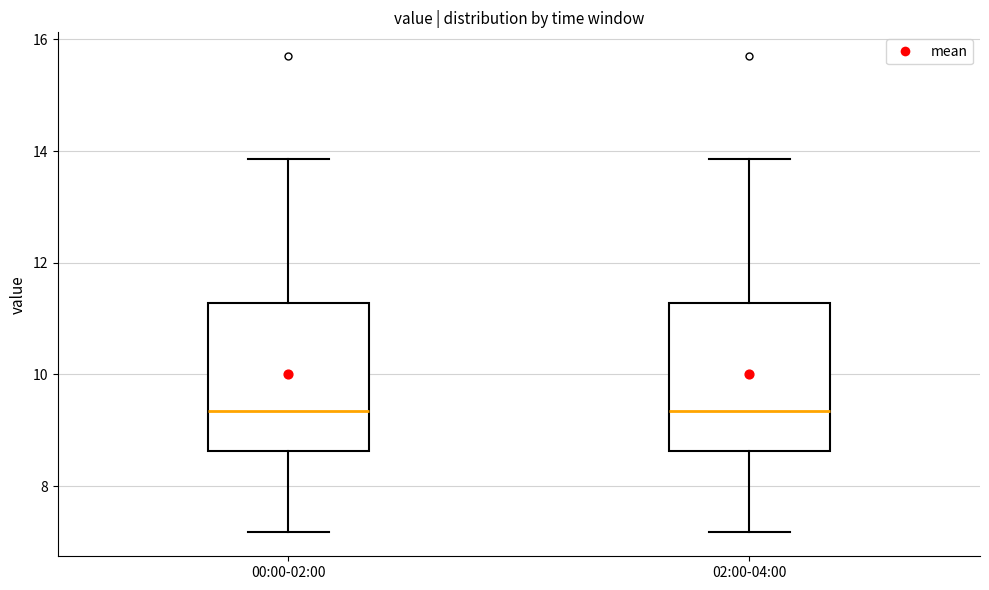

Reading left to right, transcribe this box plot: for each box, give where its median line is, the range the box spans, and where its two whiskers end, as read against the y-axis. The values are not printed on the chart, so give them approximately, as read against the axis.

00:00-02:00: median 9.4, box 8.6 to 11.2, whiskers 7.2 to 13.8
02:00-04:00: median 9.4, box 8.6 to 11.2, whiskers 7.2 to 13.8